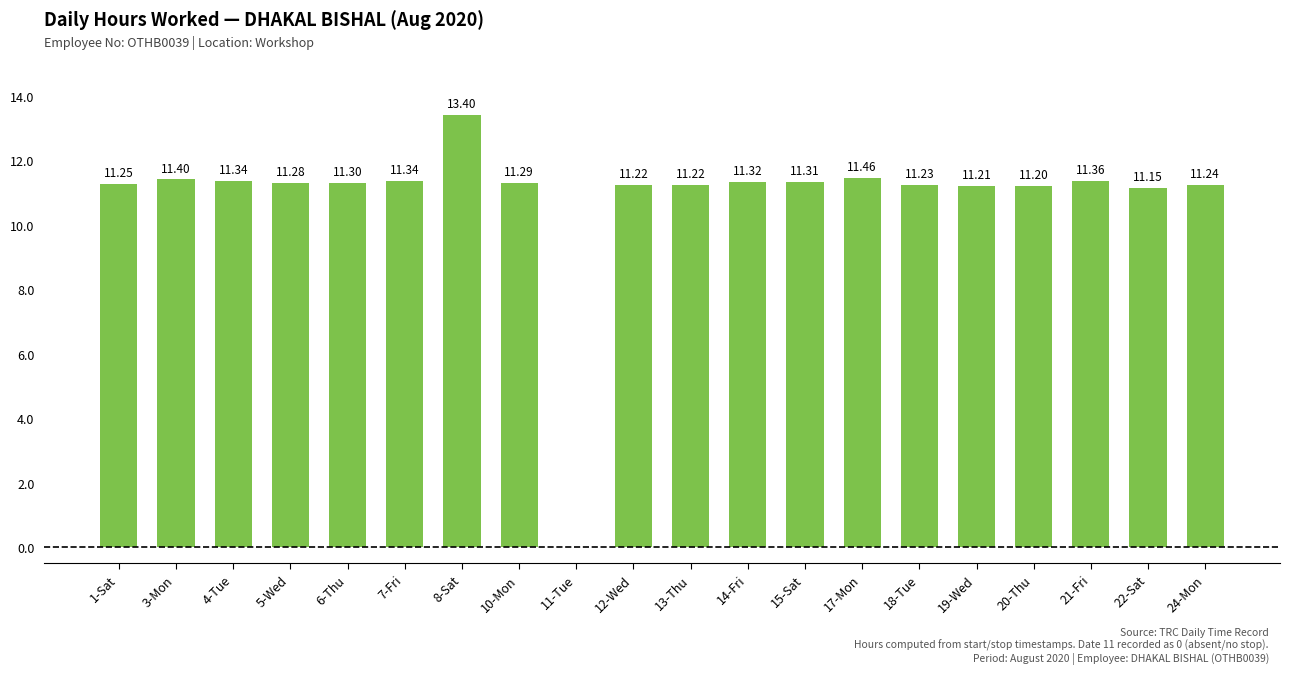

What is the average value?

10.8